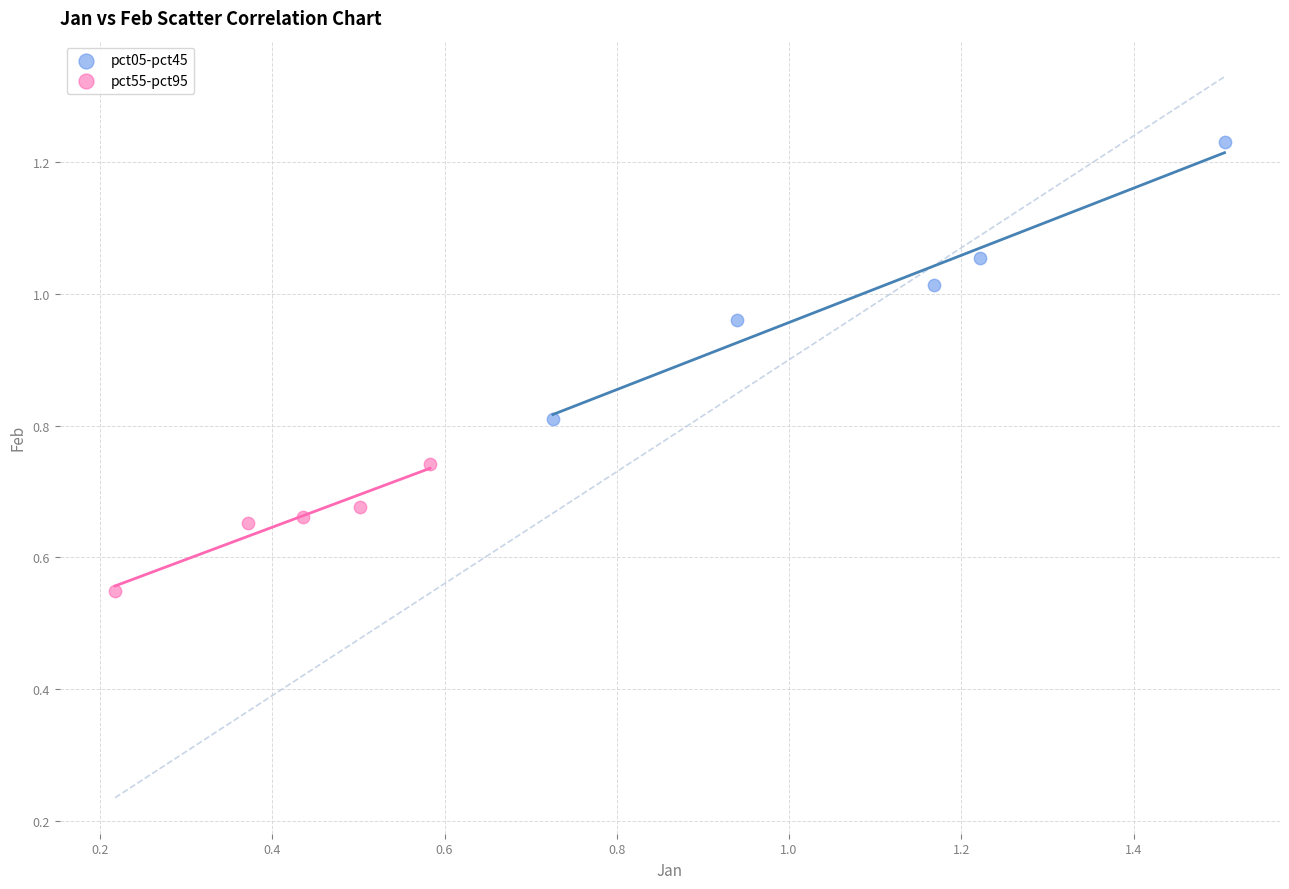

Which series reaches the maximum Y coordinate?

pct05-pct45